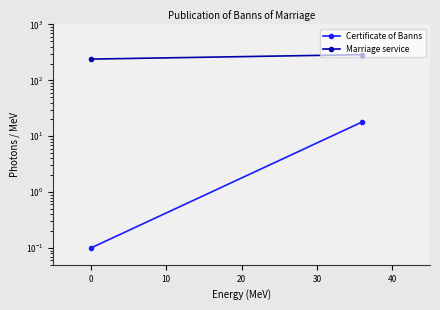

At how many categories does at least one series exceed 129?

2